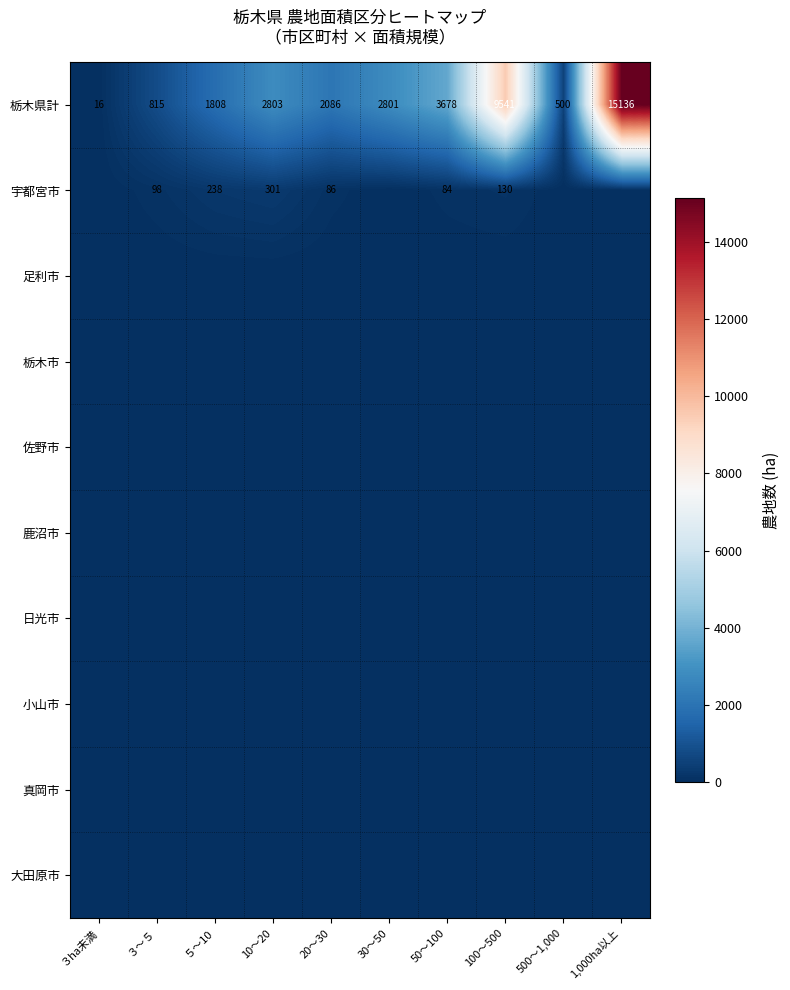

What is the difference between the maximum and minimum values in the 栃木県計 series?

15120